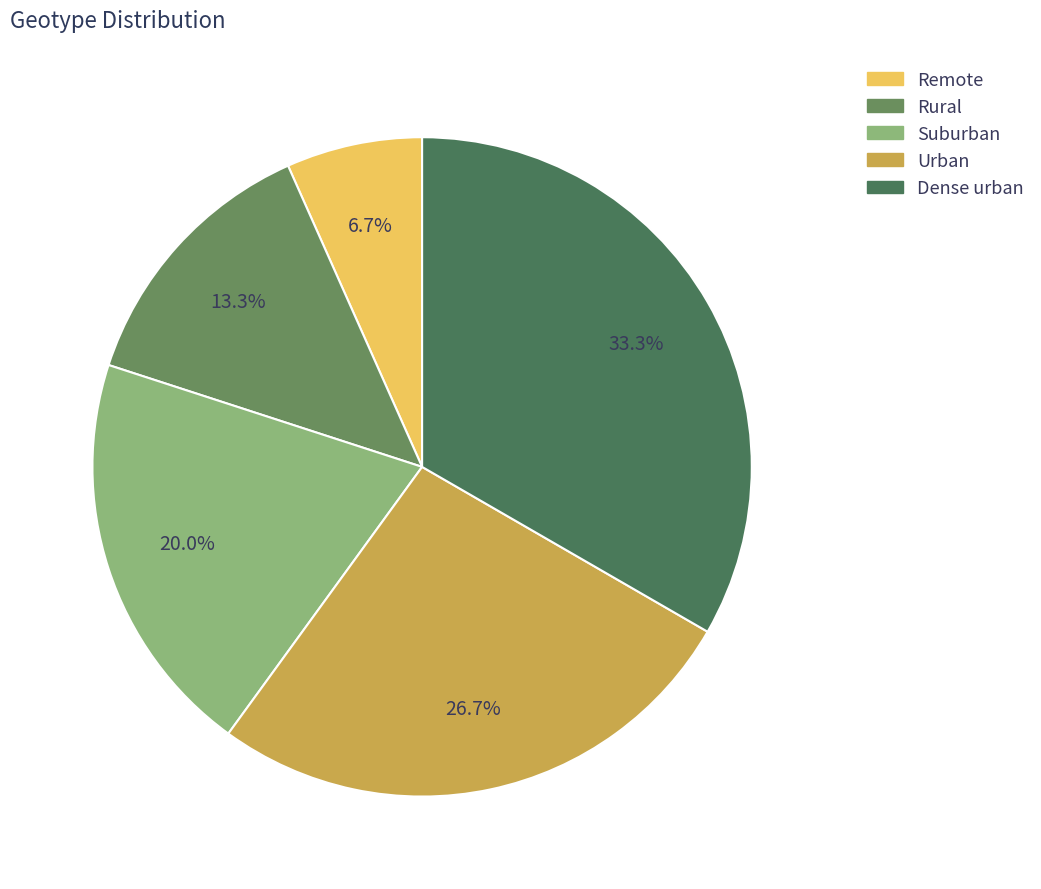

Is it true that Rural is 13% of the pie?

True